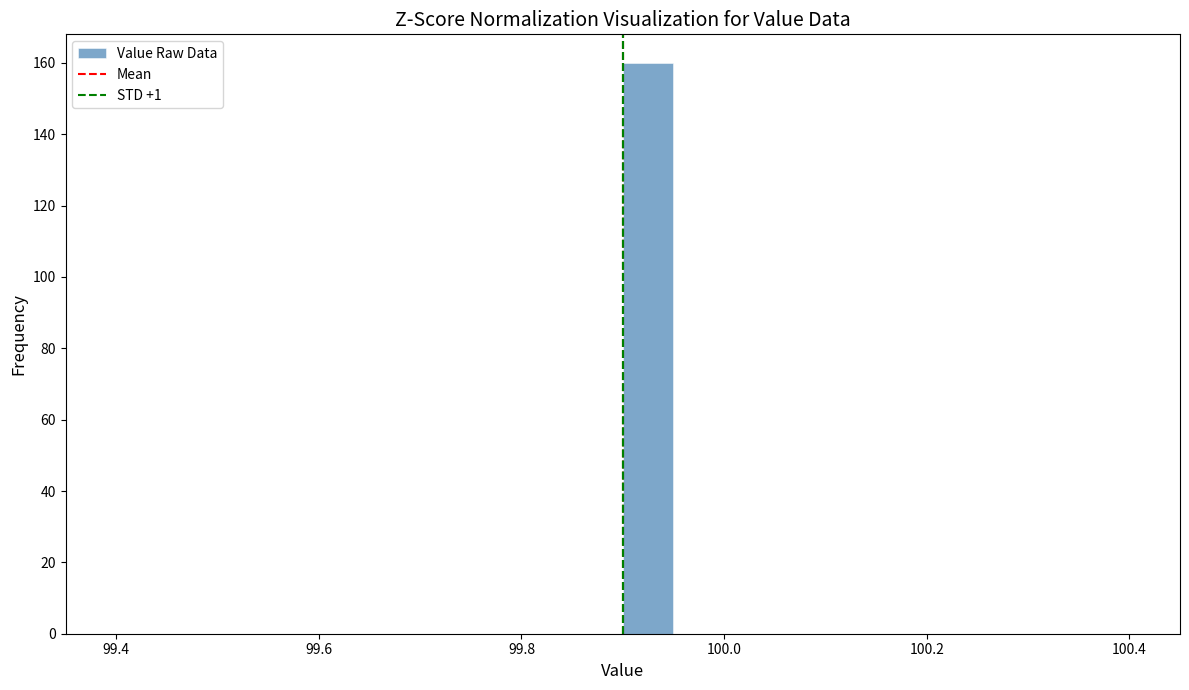

Around what value on the x-axis is the tallest bar? Give the approximate position of its centre, as read against the axis.

99.92